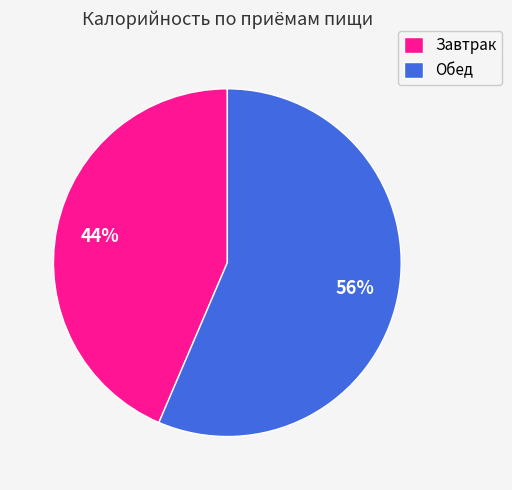

What is the largest slice in the pie chart?

Обед